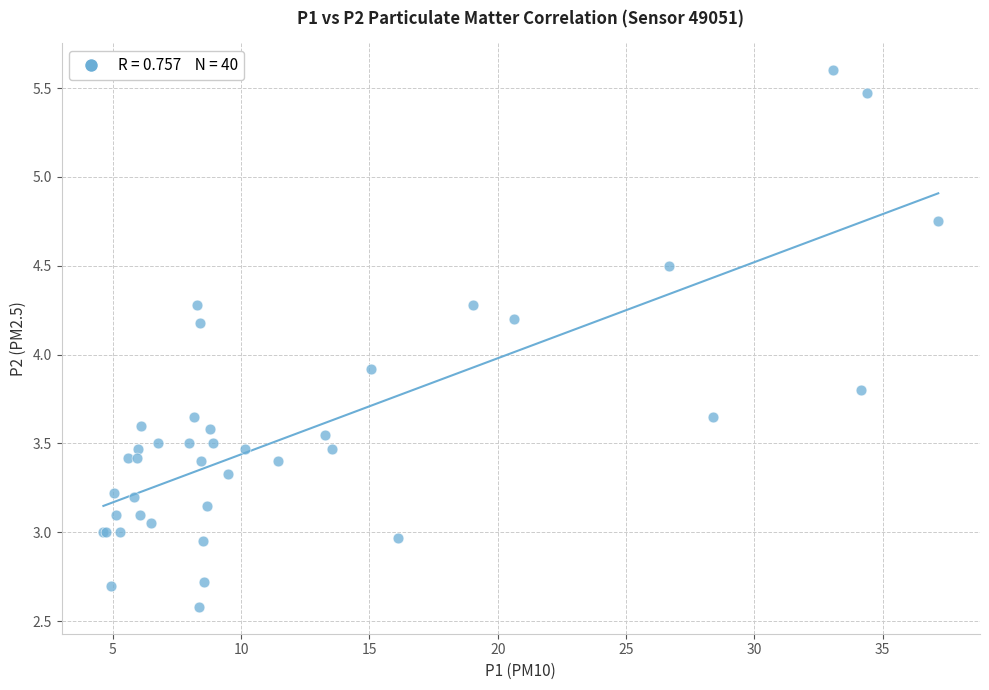

What Y value in the scatter plot is closest to 4?

3.9